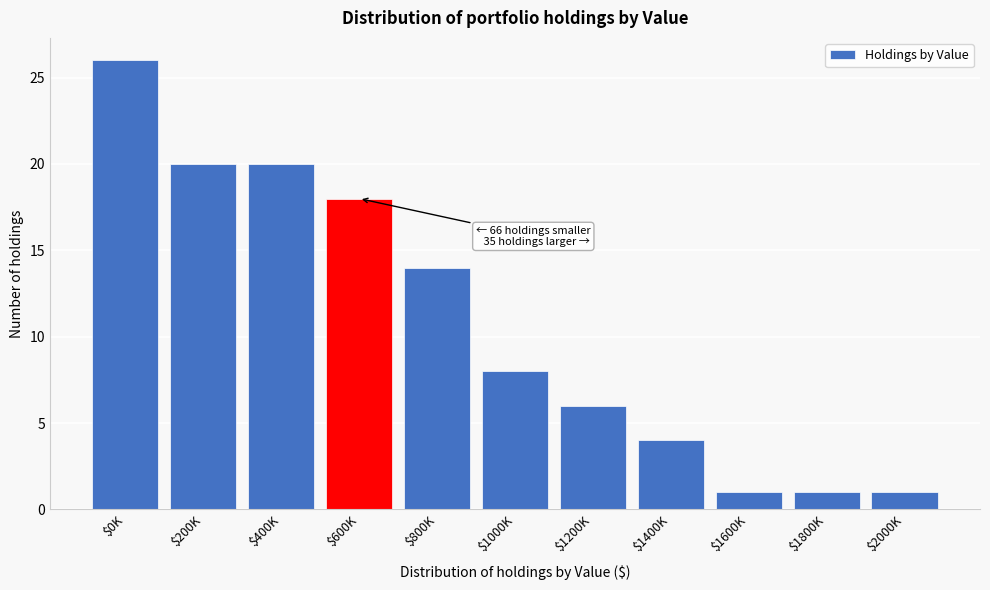

Reading left to right, list all the values displayed in this chart.

26	20	20	18	14	8	6	4	1	1	1